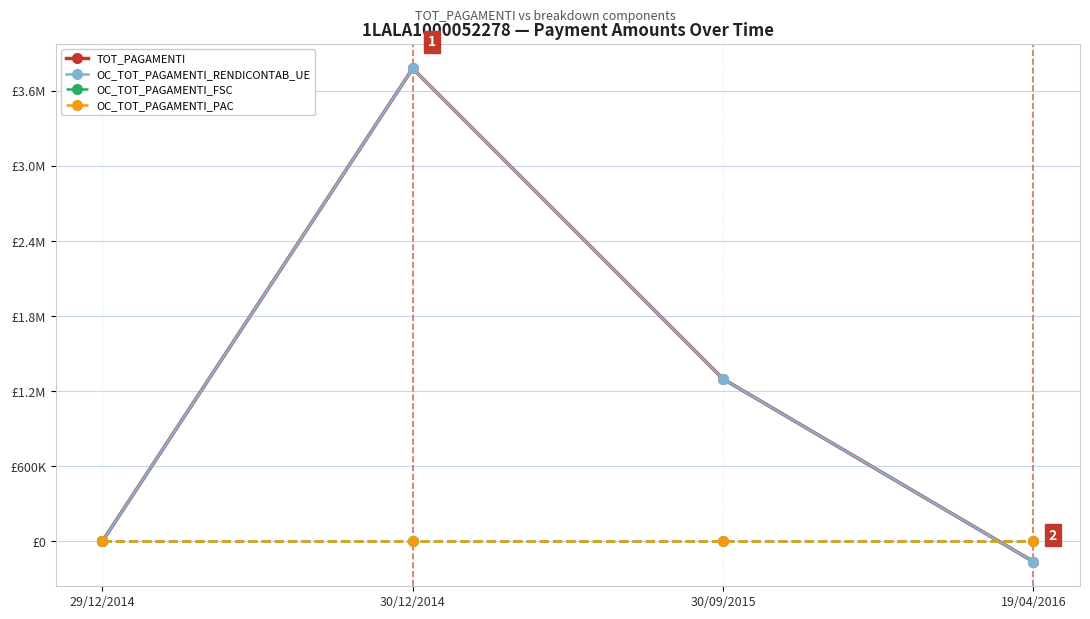

Which series has the largest total across all categories?

TOT_PAGAMENTI